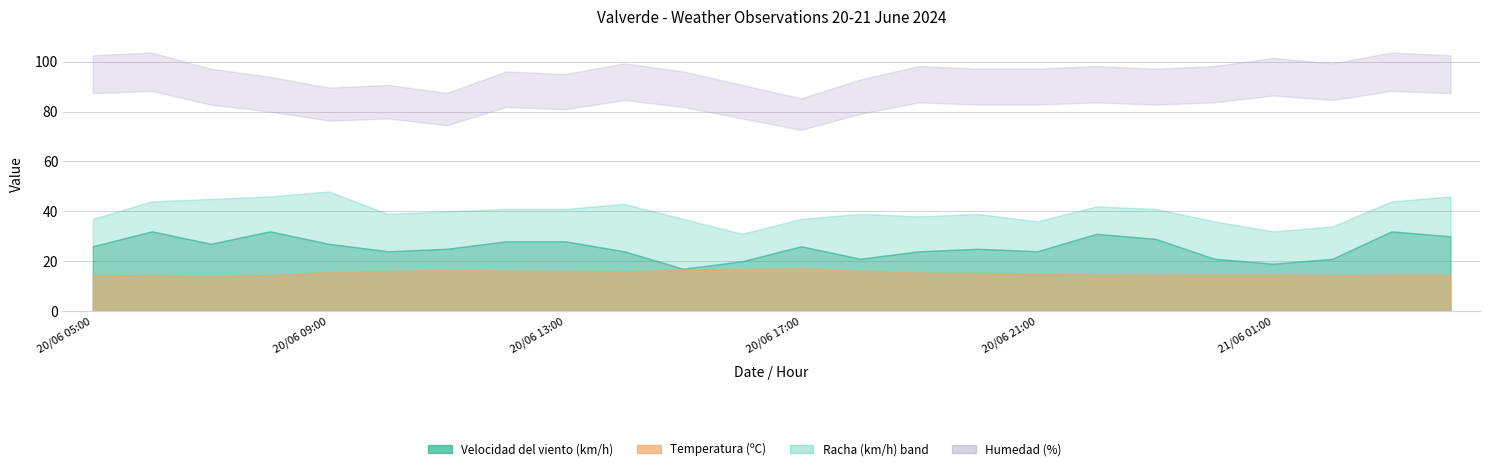

What is the label of the 16th point from the right?

20/06 13:00